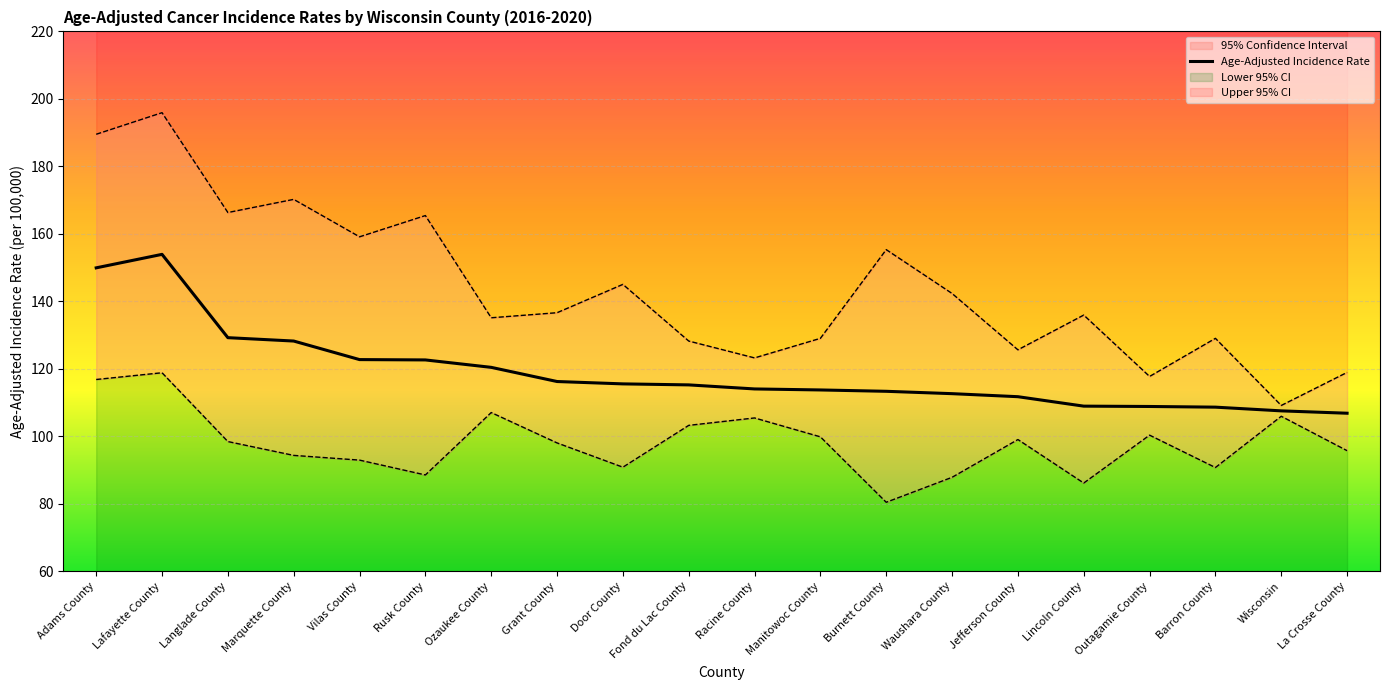

Rank the series at Wisconsin from highest to lowest value.

Upper 95% CI, Age-Adjusted Incidence Rate, Lower 95% CI